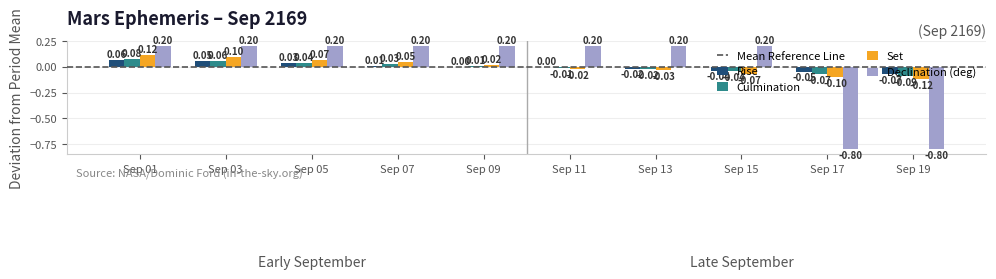

How many categories are shown in the chart?

10